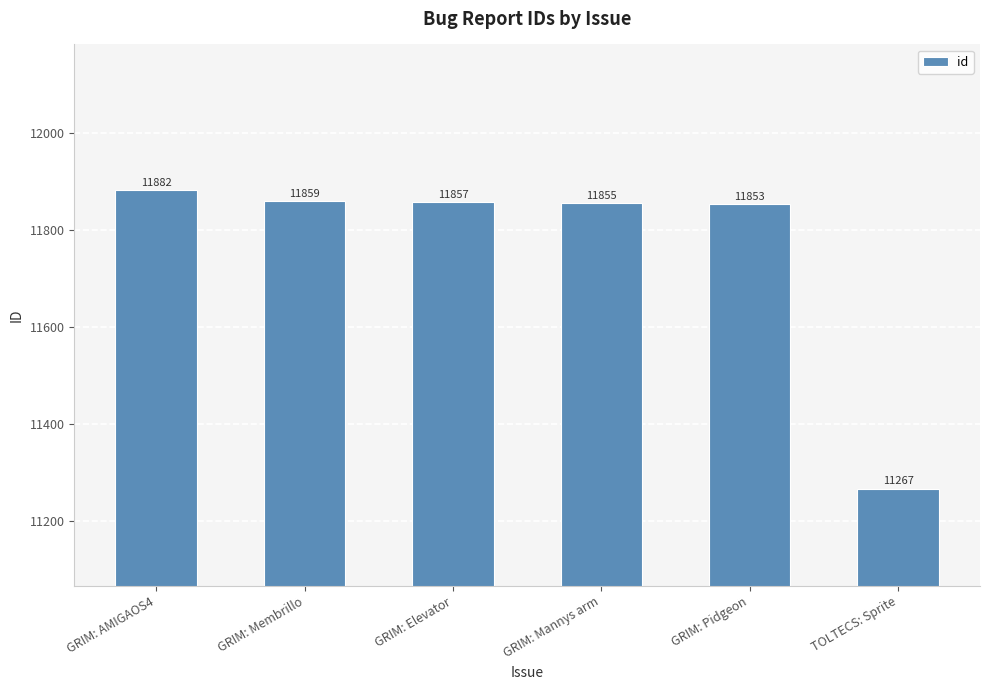

Where does the data first go above 11857?

GRIM: AMIGAOS4